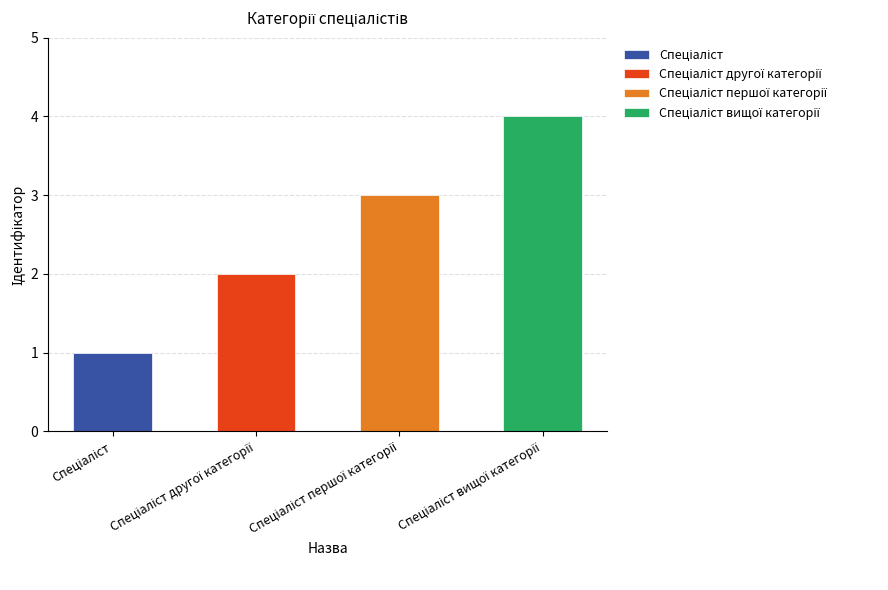

What is the change in value from Спеціаліст to Спеціаліст першої категорії?

+2